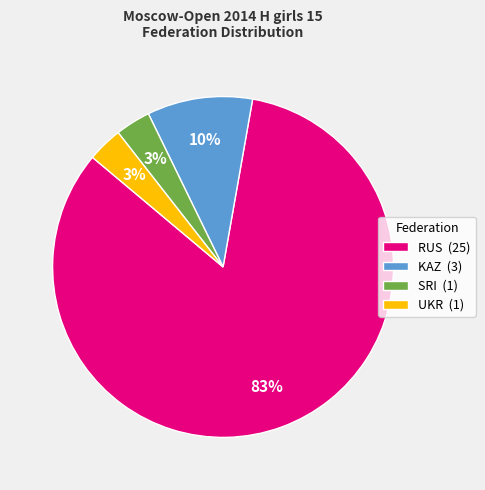

To the nearest percent, what is the average slice percentage?

25%